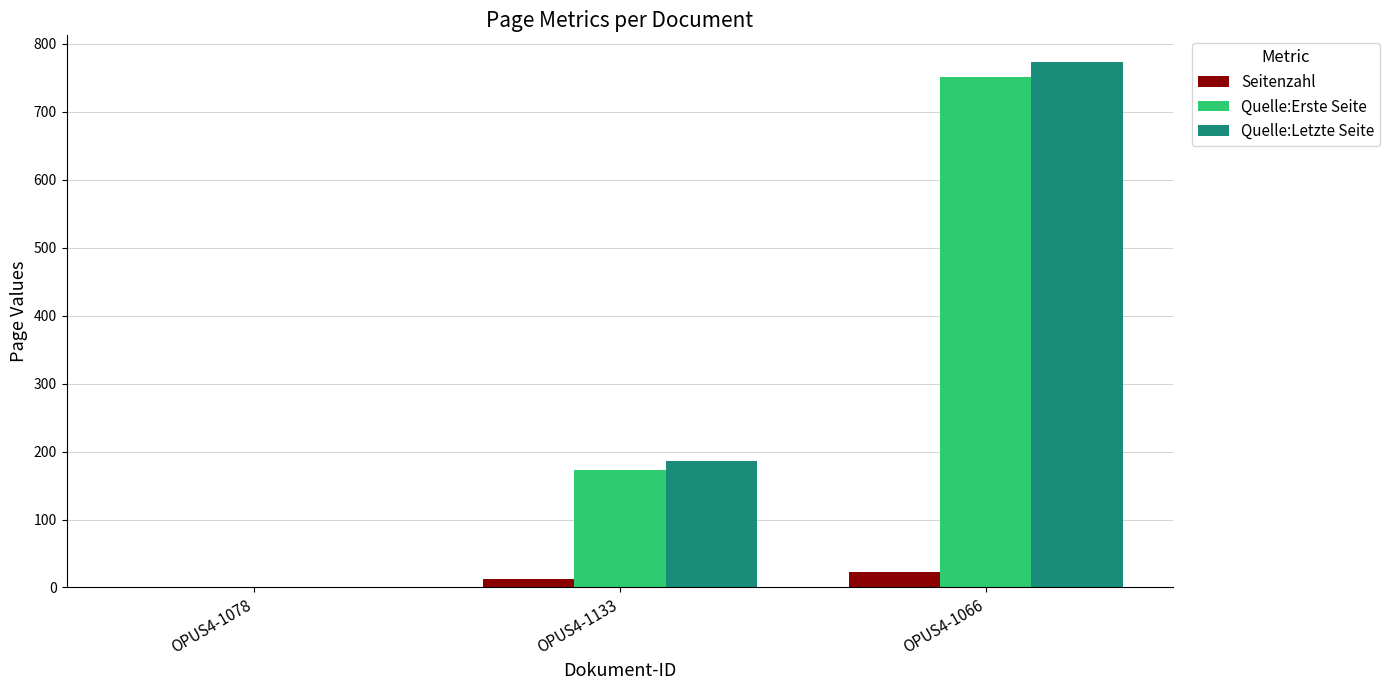

What is the sum of all Seitenzahl values?

36